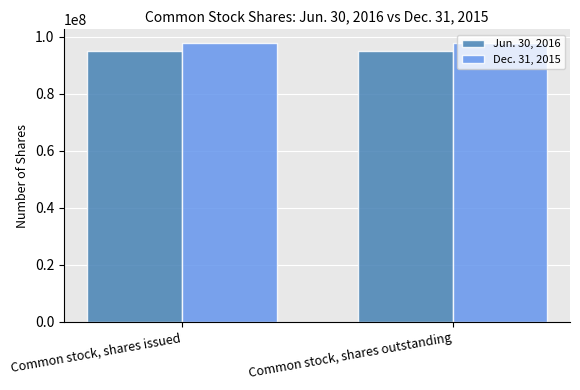

Rank the series by their average value, from highest to lowest.

Dec. 31, 2015, Jun. 30, 2016